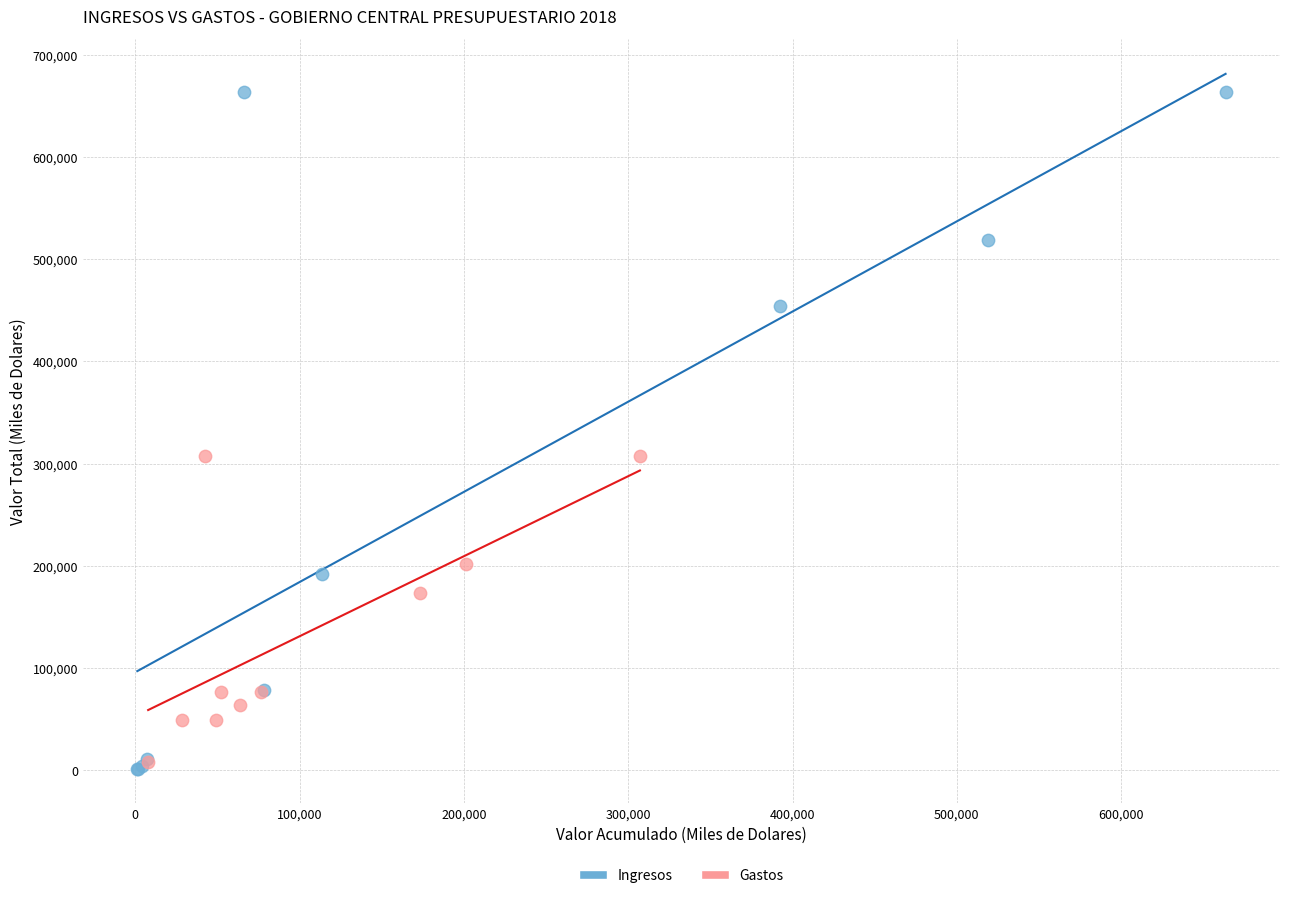

Which series has the widest spread of Y values?

Ingresos